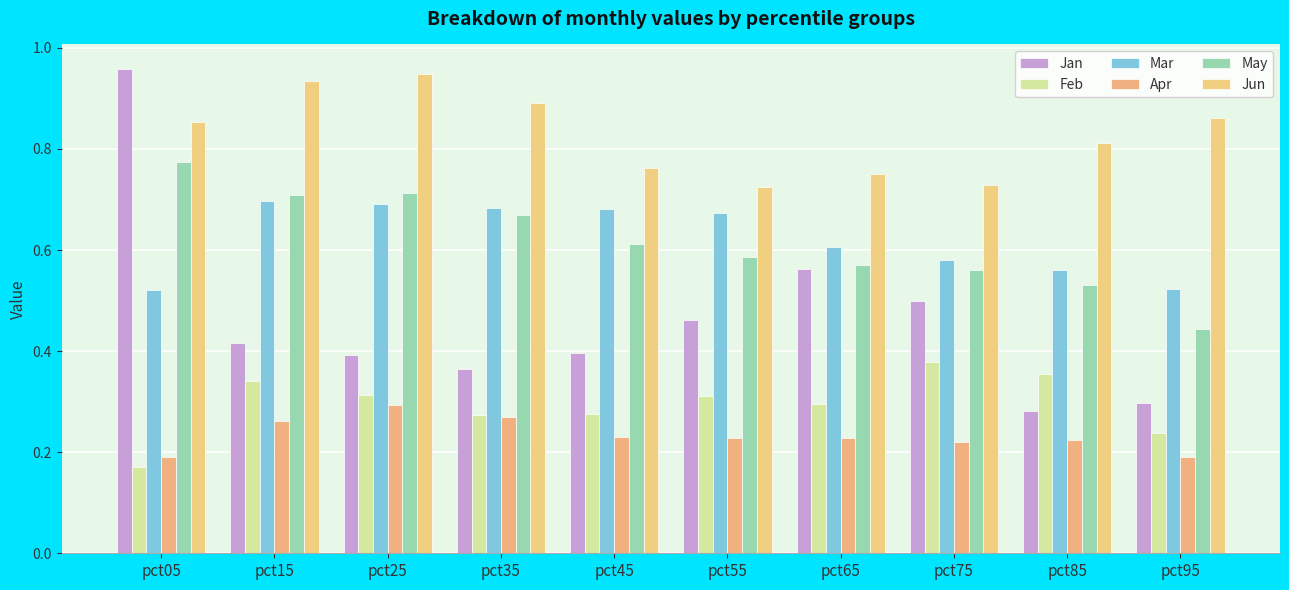

How many bars are there in each group?

6